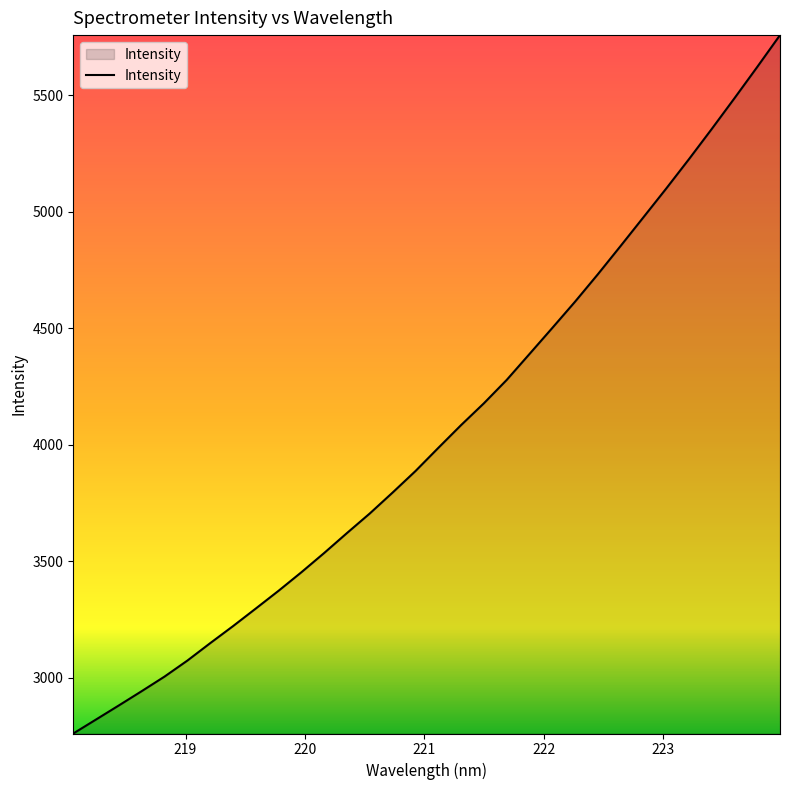

Does the chart display data point markers on the line(s)?

No